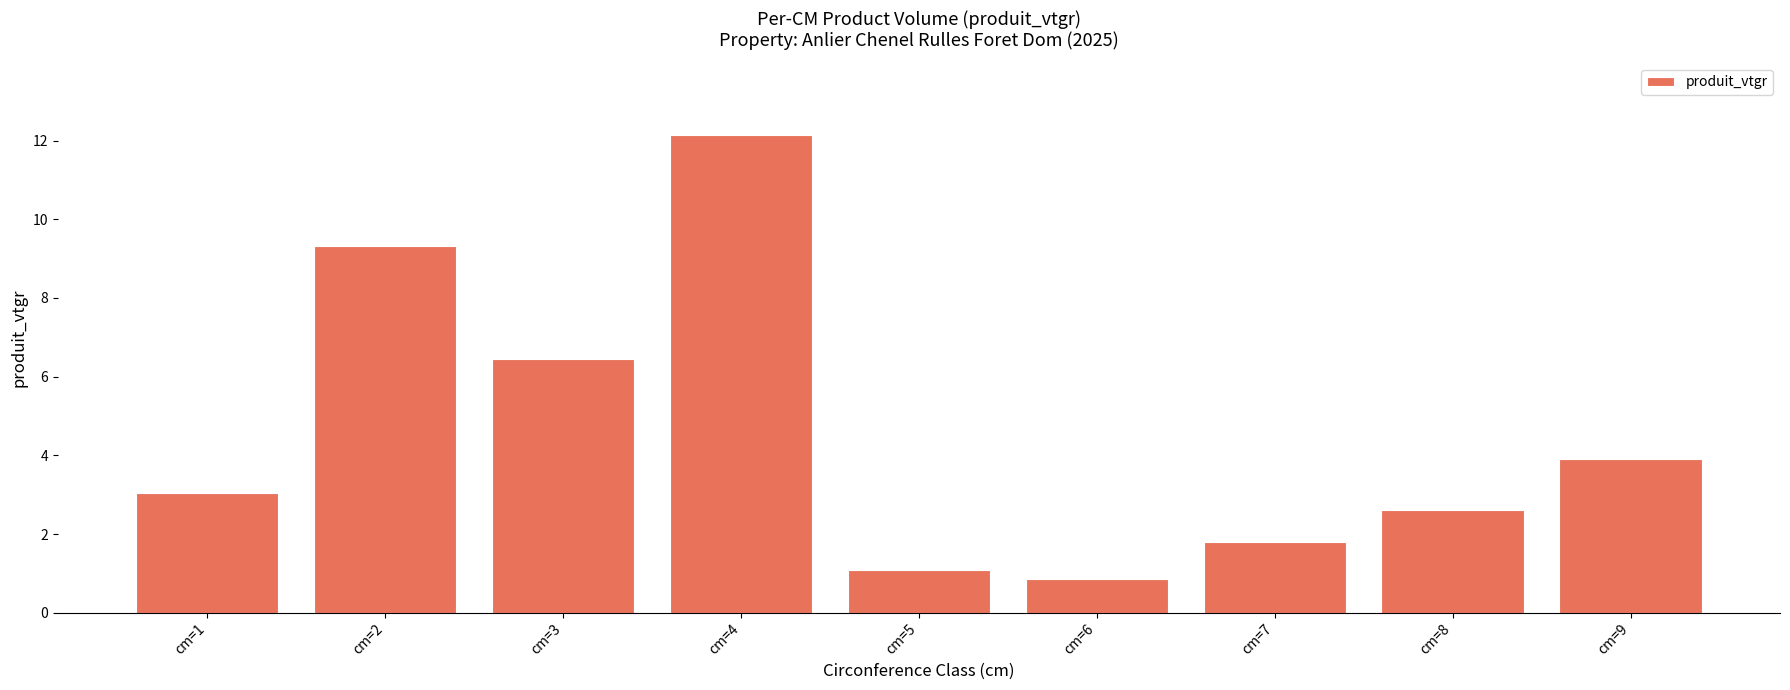

Reading left to right, list all the values displayed in this chart.

cm=1=3.0	cm=2=9.3	cm=3=6.4	cm=4=12.2	cm=5=1.1	cm=6=0.9	cm=7=1.8	cm=8=2.6	cm=9=3.9